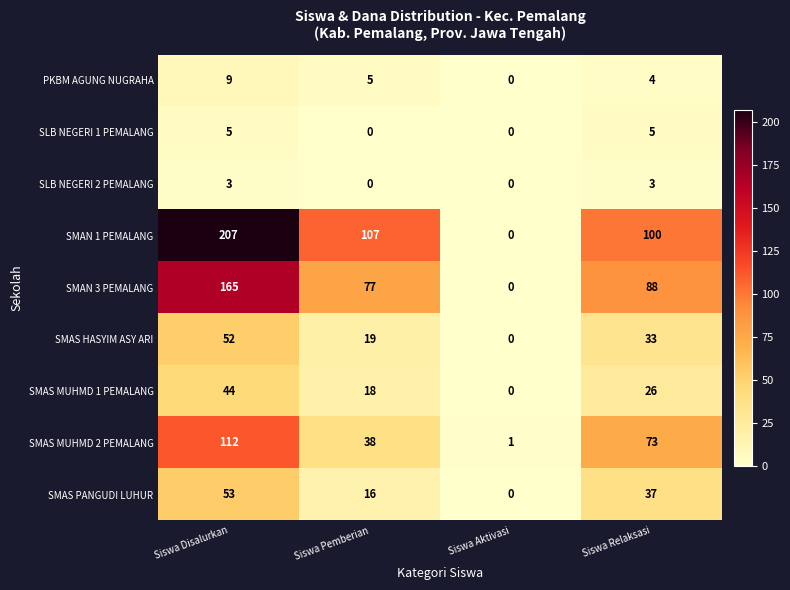

Count the number of categories in the chart.

4